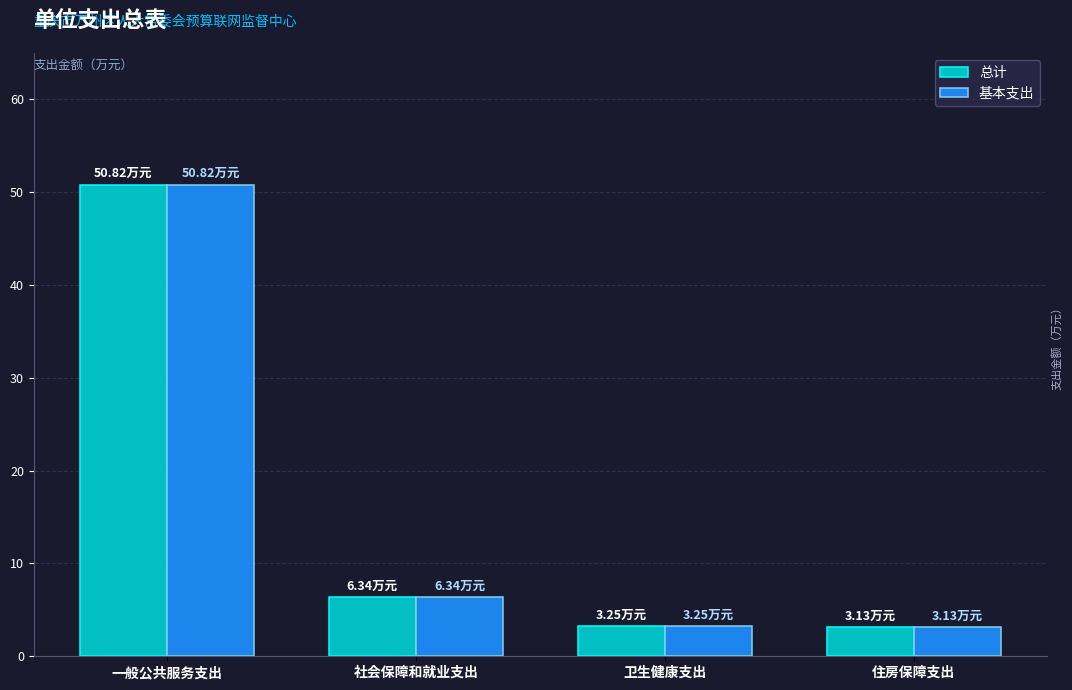

What is the total value across all series at 卫生健康支出?

6.5